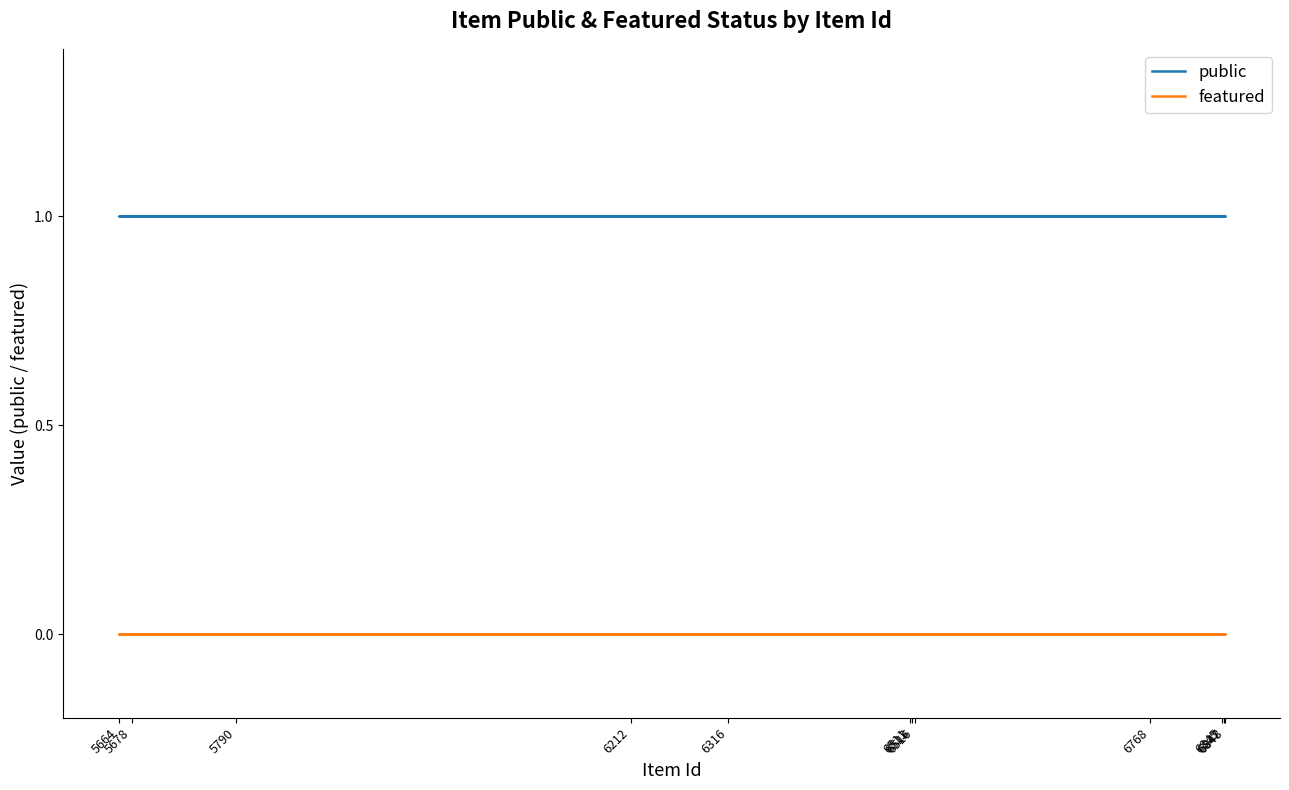

Which has a higher value, 6845 or 5678?

6845